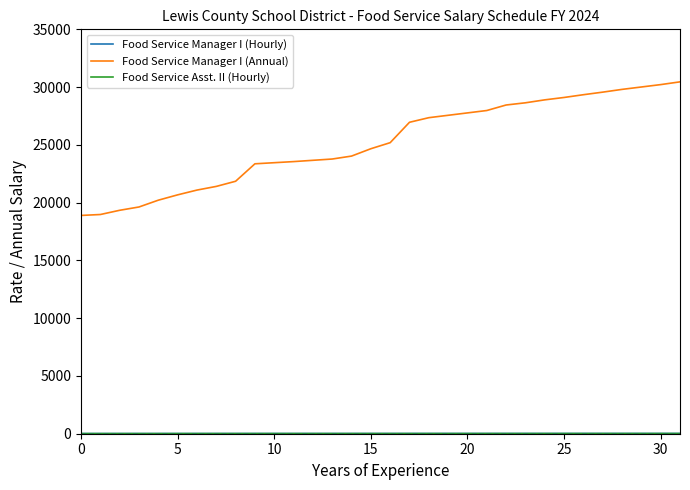

Which series has the largest total across all categories?

Food Service Manager I (Annual)